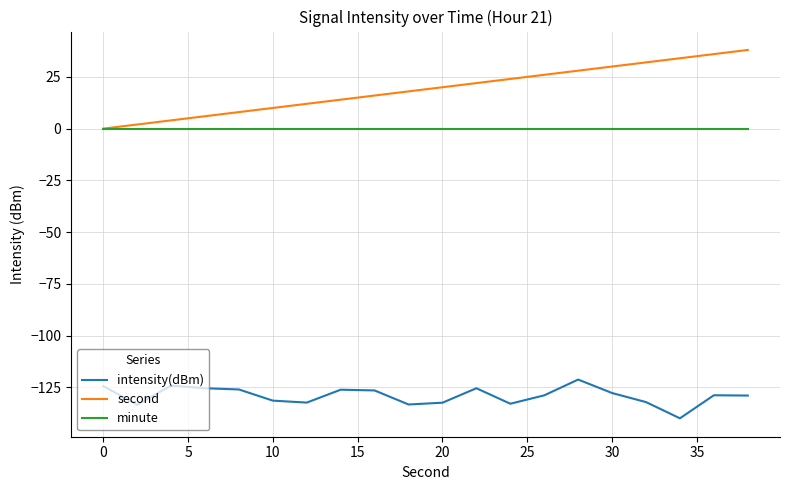

Rank the series by their maximum value, from highest to lowest.

second, minute, intensity(dBm)